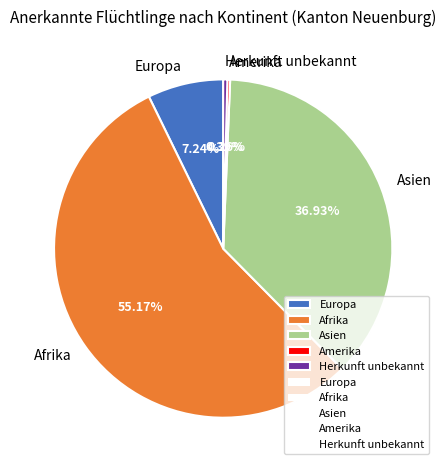

How much of the chart is everything except Europa?

92.8%